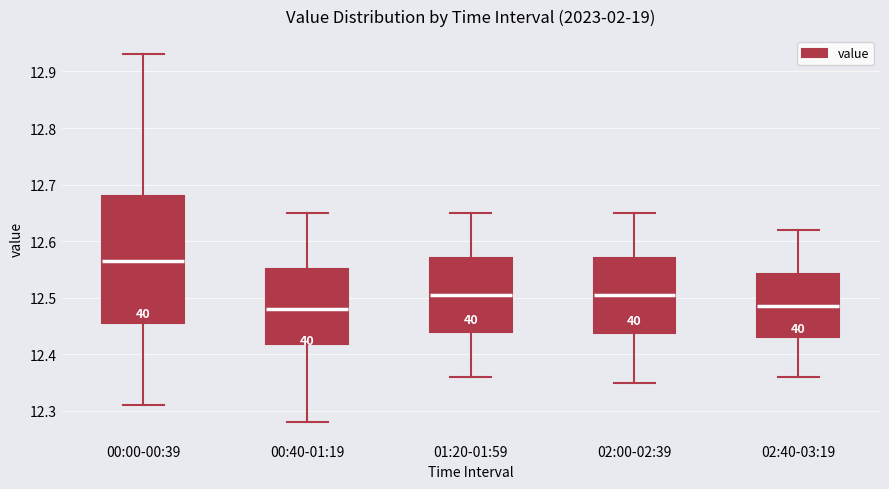

Which box's median line is the highest?

00:00-00:39